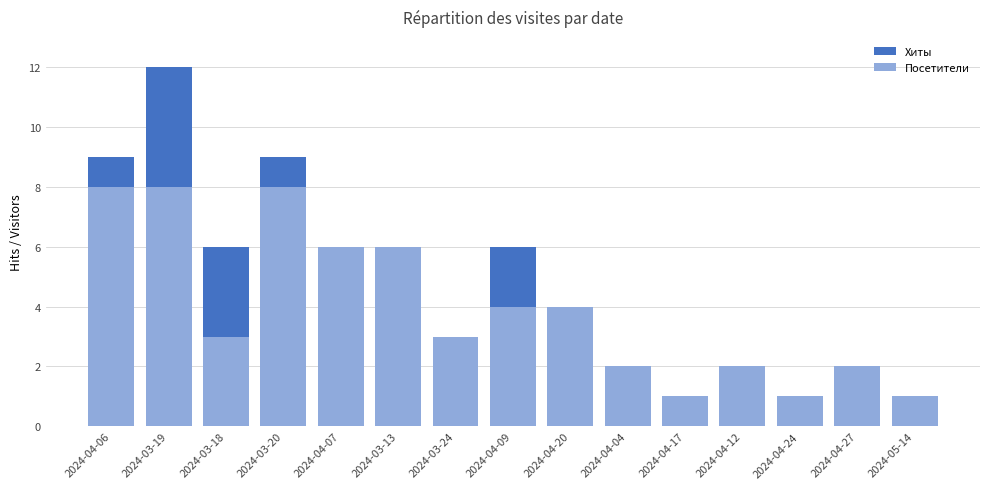

At how many categories does at least one series exceed 1?

12